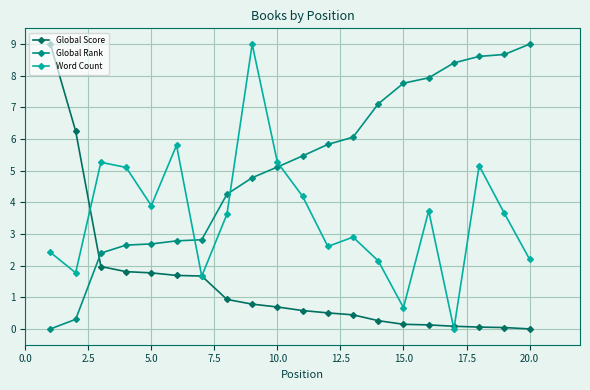

Rank the series by their average value, from highest to lowest.

Global Rank, Word Count, Global Score